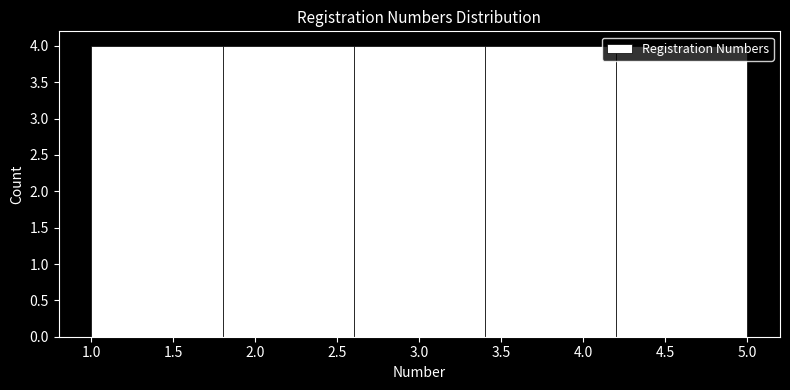

What is the height of the bar covering 3.4 to 4.2 on the x-axis? The values are not printed on the chart, so give them approximately, as read against the axis.

4